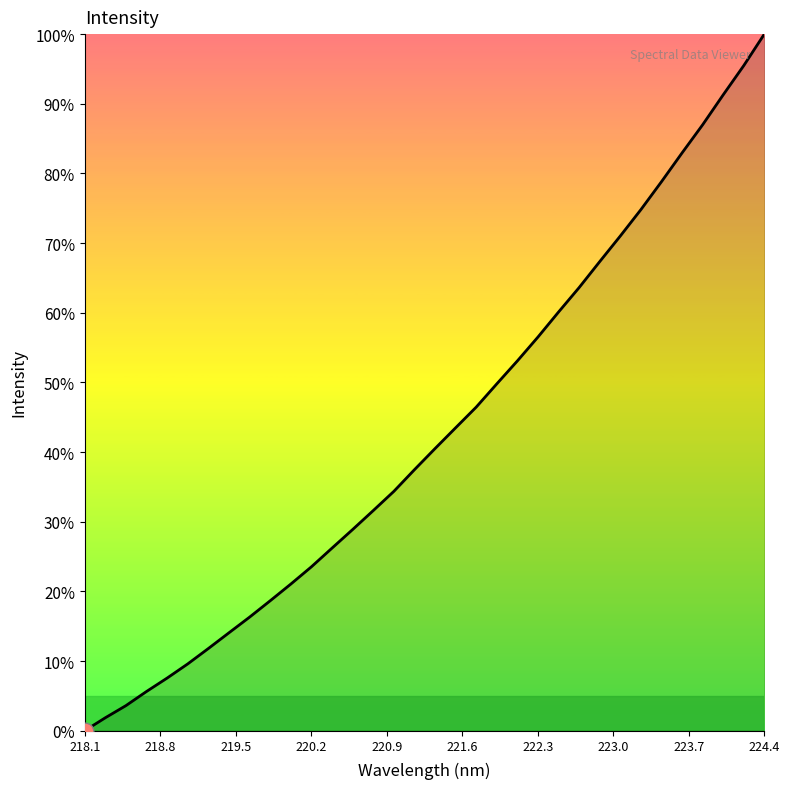

What is the greatest value displayed?

100.0